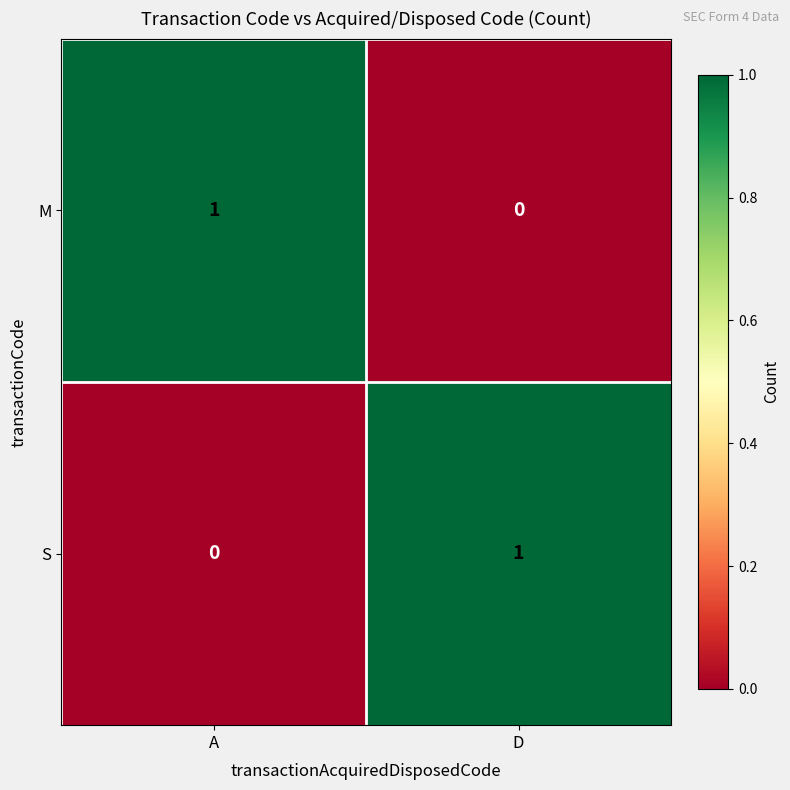

List the labels in order of S value, largest first.

D, A